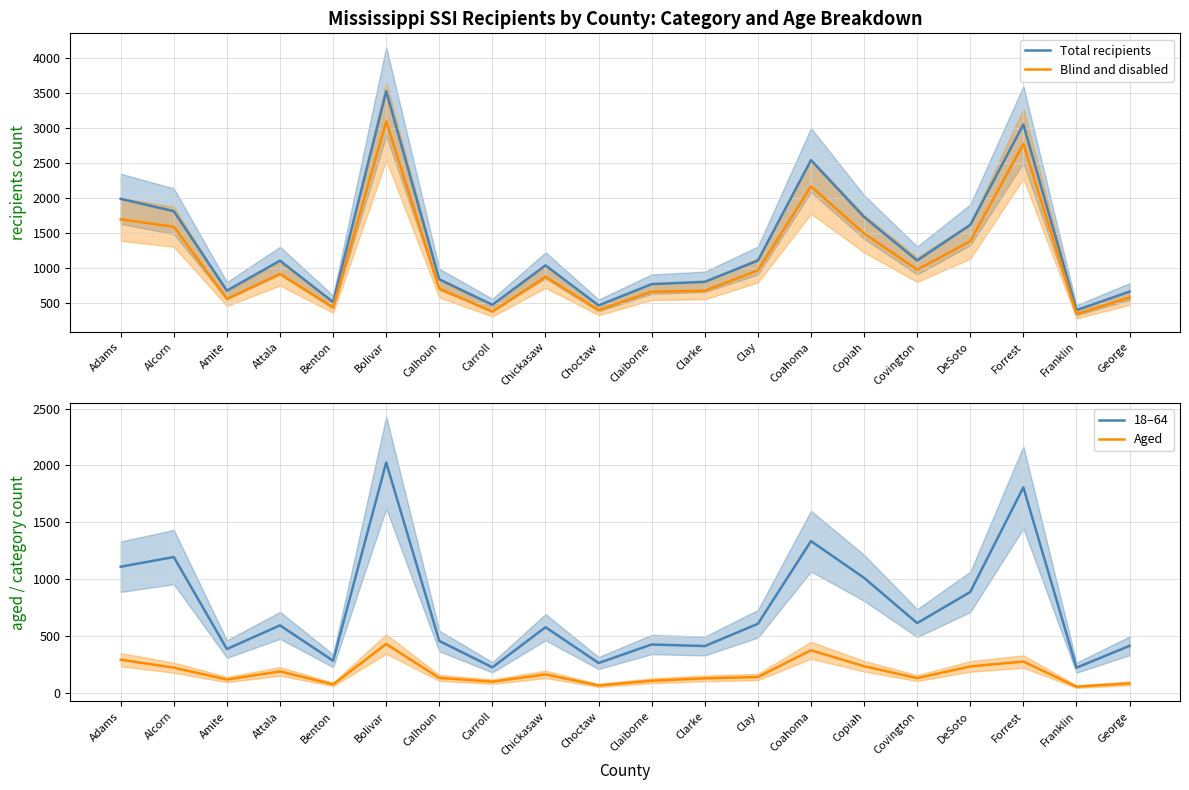

Is it true that Blind and disabled equals 1192 at Forrest?

False